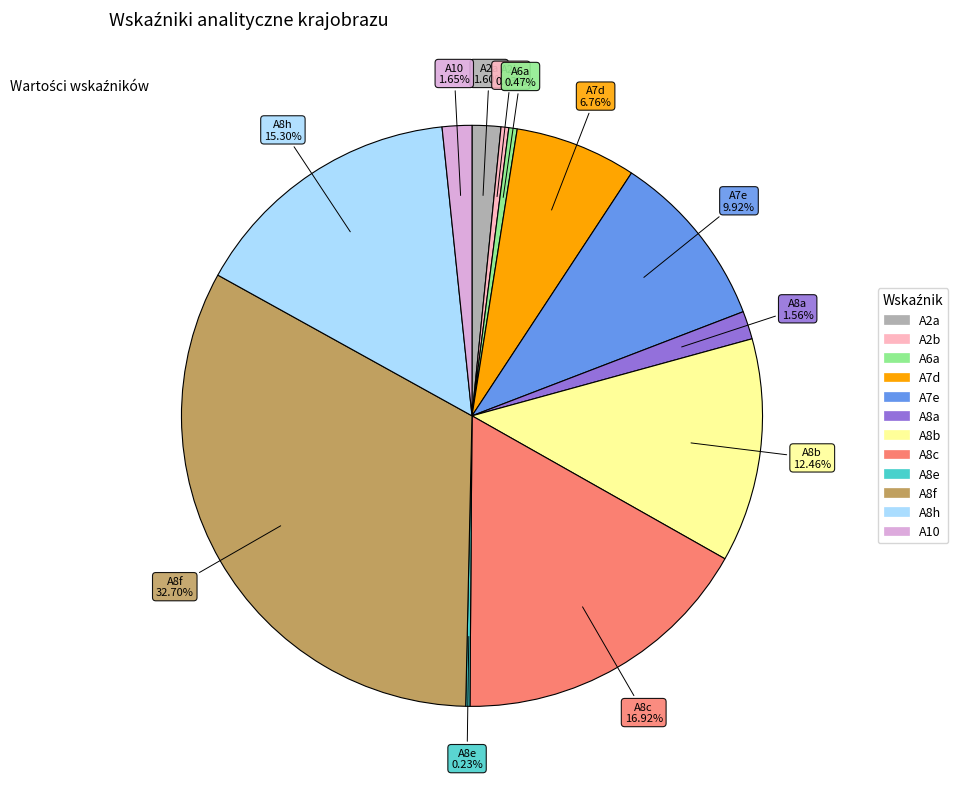

True or false: A8a accounts for 9% of the total.

False